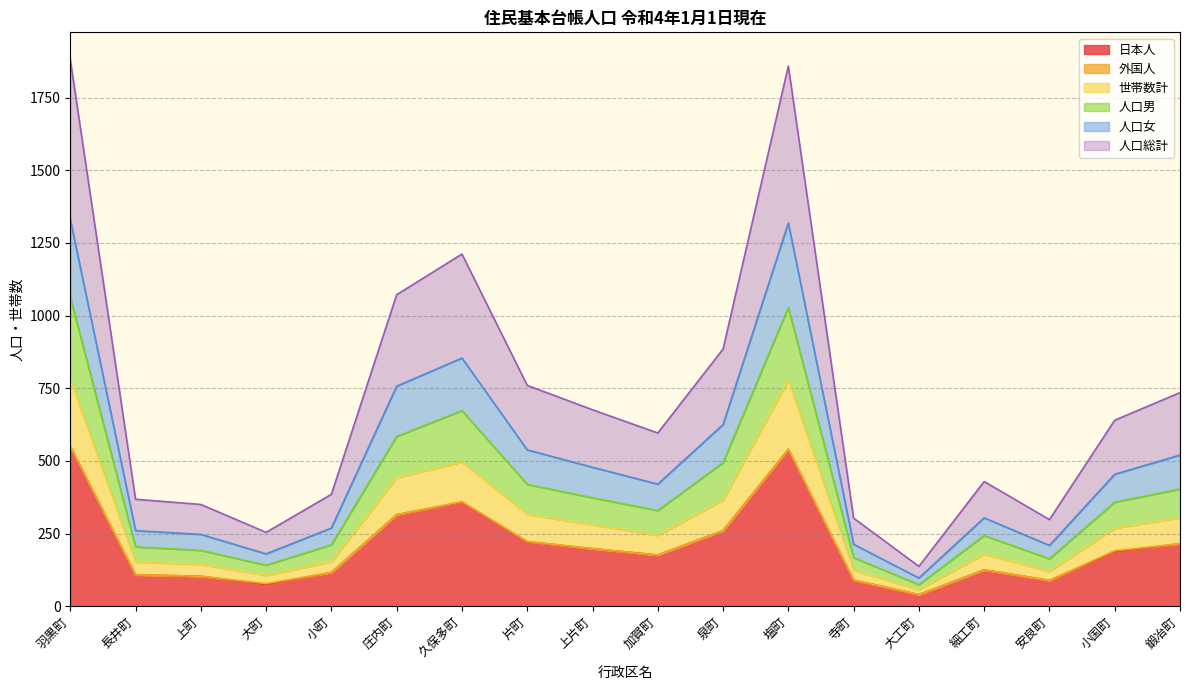

What value does the 人口女 series have at 大町?

180